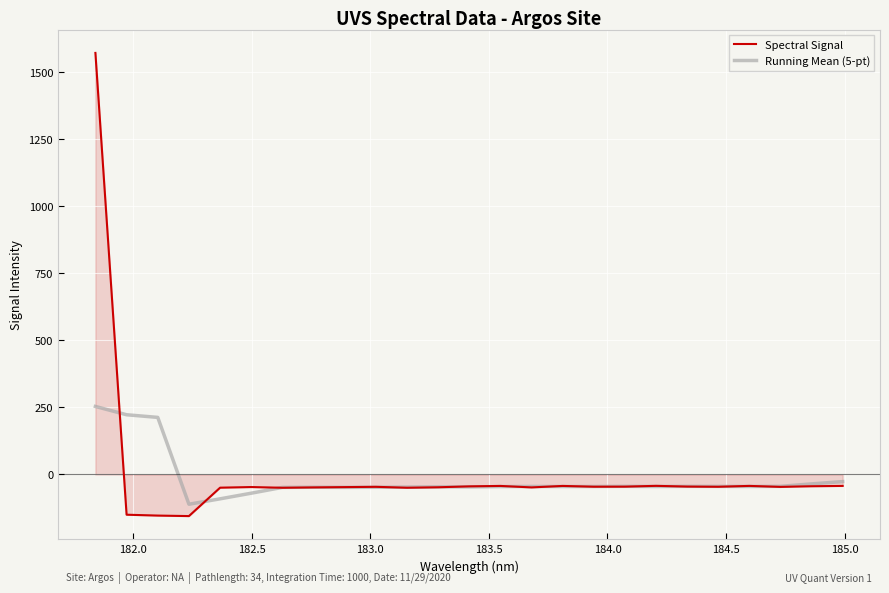

Which series has the widest spread of values?

Spectral Signal